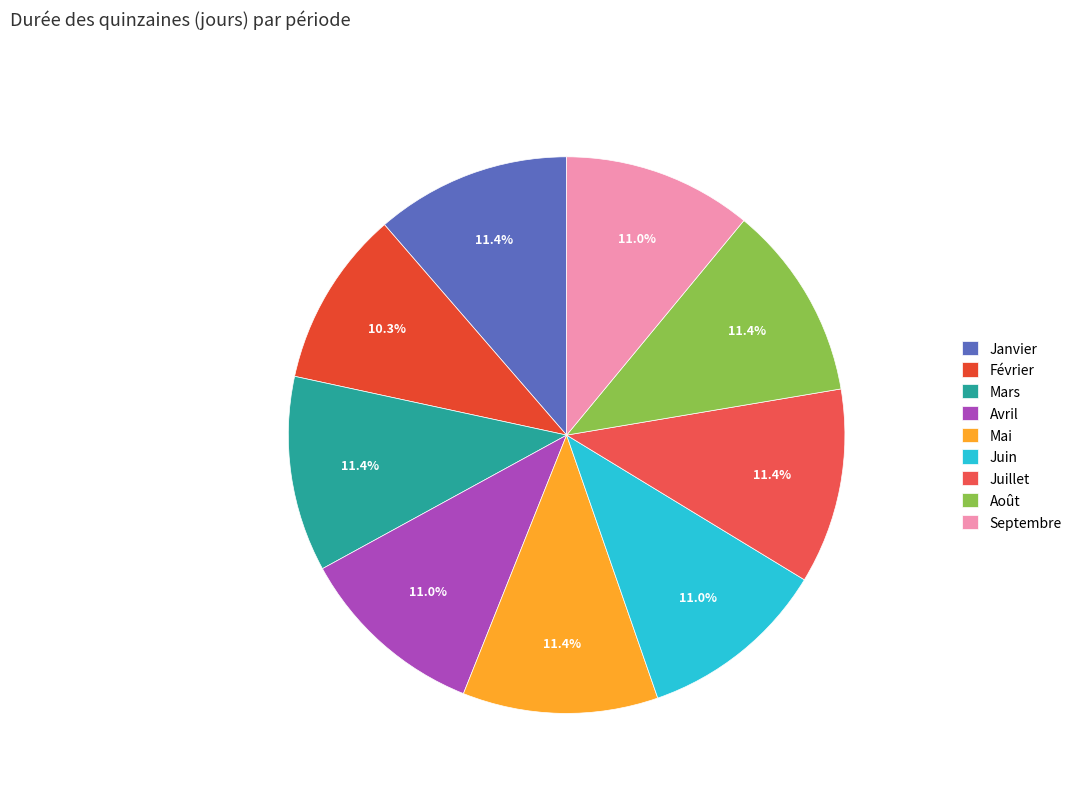

What is the largest slice in the pie chart?

Janvier